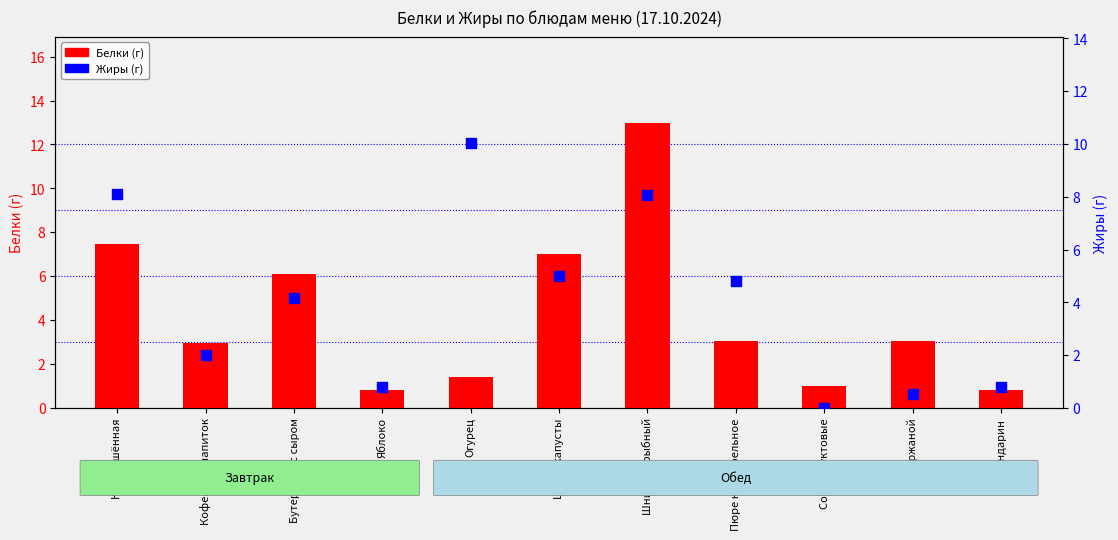

Which series reaches the maximum Y coordinate?

Белки (г)